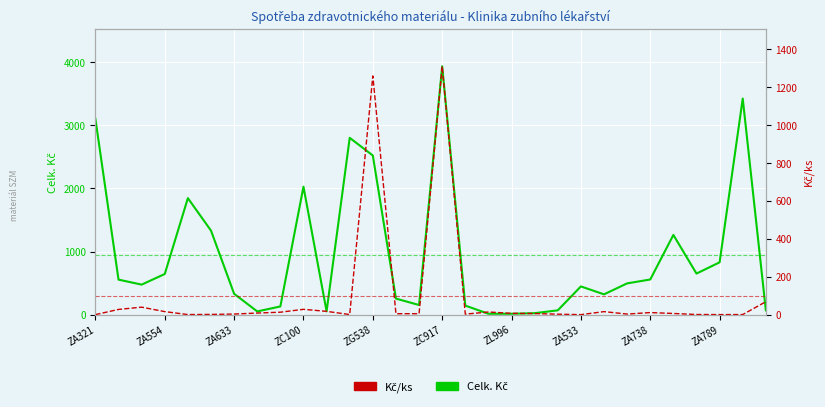

Count the number of categories in the chart.

30